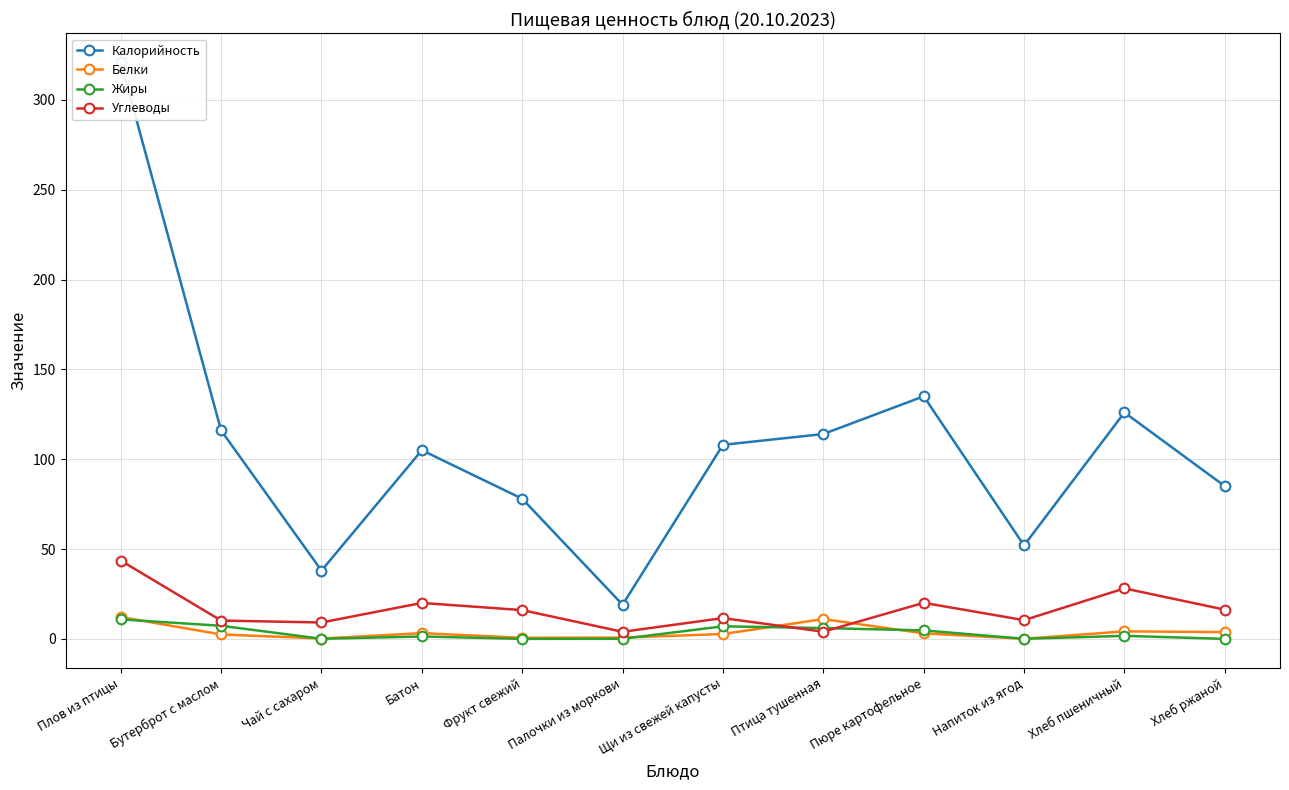

Reading left to right, what are all the values shown in this chart?

Калорийность: Плов из птицы=321.0	Бутерброт с маслом=116.0	Чай с сахаром=38.0	Батон=105.0	Фрукт свежий=78.0	Палочки из моркови=19.0	Щи из свежей капусты=108.0	Птица тушенная=114.0	Пюре картофельное=135.0	Напиток из ягод=52.0	Хлеб пшеничный=126.0	Хлеб ржаной=85.0
Белки: Плов из птицы=12.2	Бутерброт с маслом=2.5	Чай с сахаром=0.2	Батон=3.2	Фрукт свежий=0.6	Палочки из моркови=0.7	Щи из свежей капусты=2.7	Птица тушенная=11.0	Пюре картофельное=3.1	Напиток из ягод=0.1	Хлеб пшеничный=4.2	Хлеб ржаной=3.8
Жиры: Плов из птицы=10.8	Бутерброт с маслом=7.3	Чай с сахаром=0.0	Батон=1.3	Фрукт свежий=0.0	Палочки из моркови=0.1	Щи из свежей капусты=7.0	Птица тушенная=6.0	Пюре картофельное=4.7	Напиток из ягод=0.1	Хлеб пшеничный=1.7	Хлеб ржаной=0.0
Углеводы: Плов из птицы=43.6	Бутерброт с маслом=10.2	Чай с сахаром=9.1	Батон=20.0	Фрукт свежий=16.0	Палочки из моркови=3.9	Щи из свежей капусты=11.6	Птица тушенная=4.0	Пюре картофельное=20.1	Напиток из ягод=10.4	Хлеб пшеничный=28.1	Хлеб ржаной=16.2